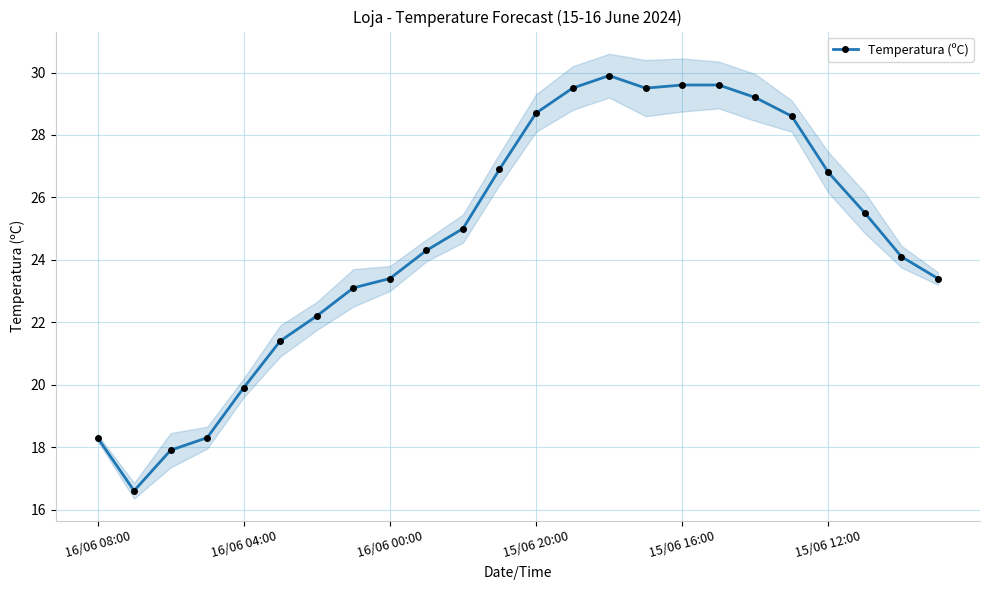

Count the number of values greater than 25.

11